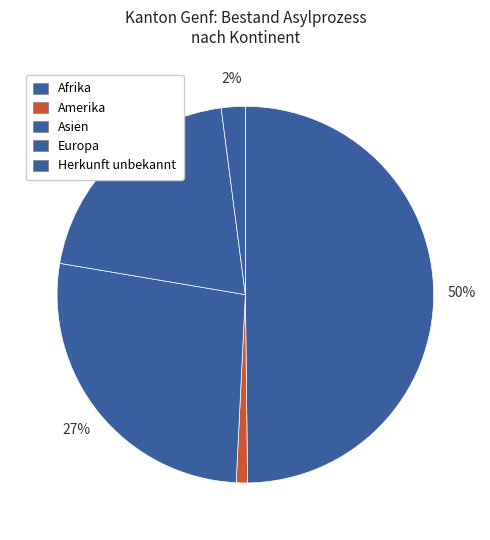

Does Amerika represent more than half of the total?

No